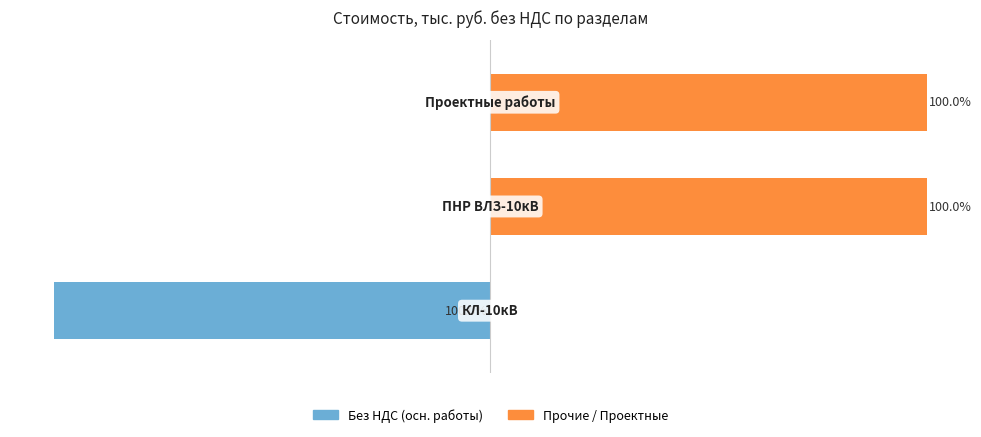

What is the total value across all series at 2?

100